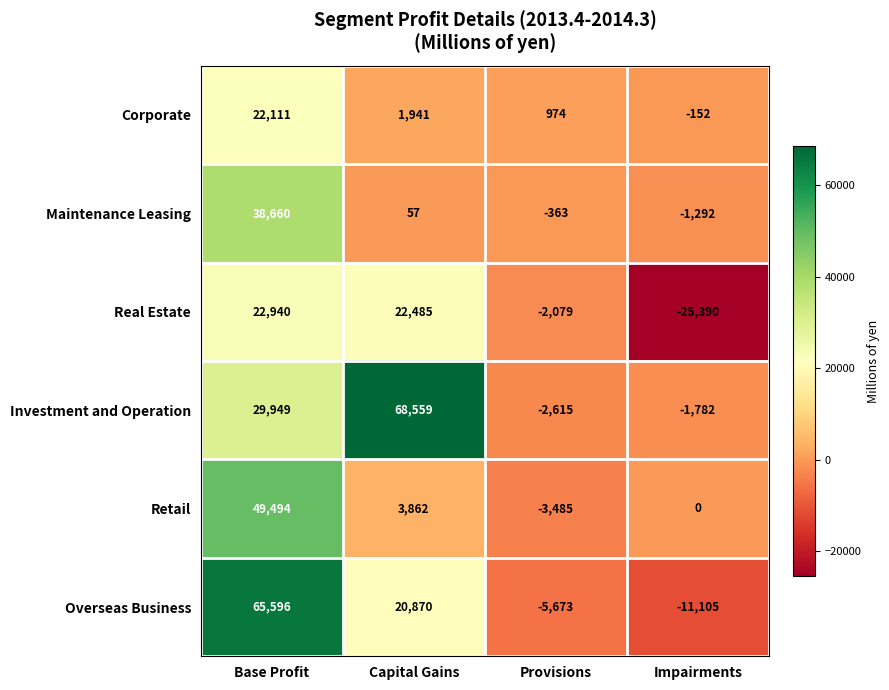

The value of Maintenance Leasing at Impairments is -1292. True or false?

True